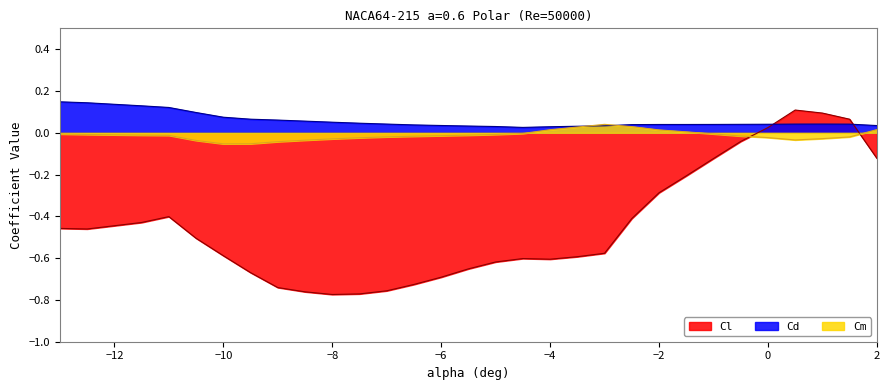

Is it true that Cd equals 0.1 at -8?

True